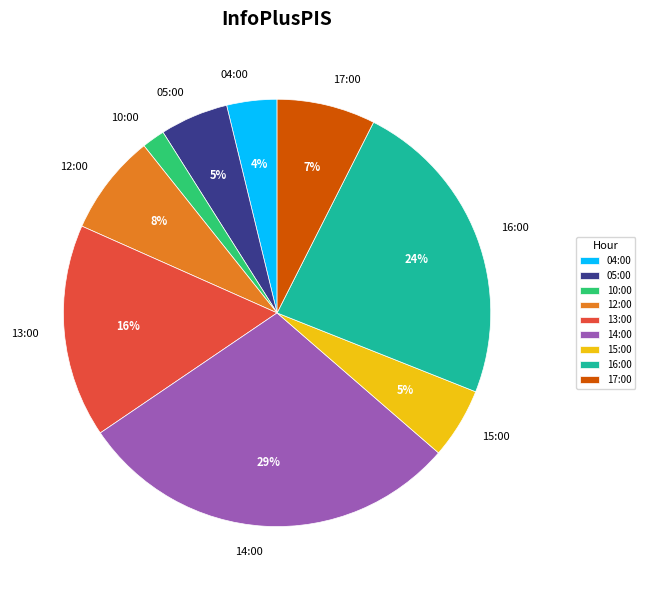

Is 17:00 the majority of the pie?

No